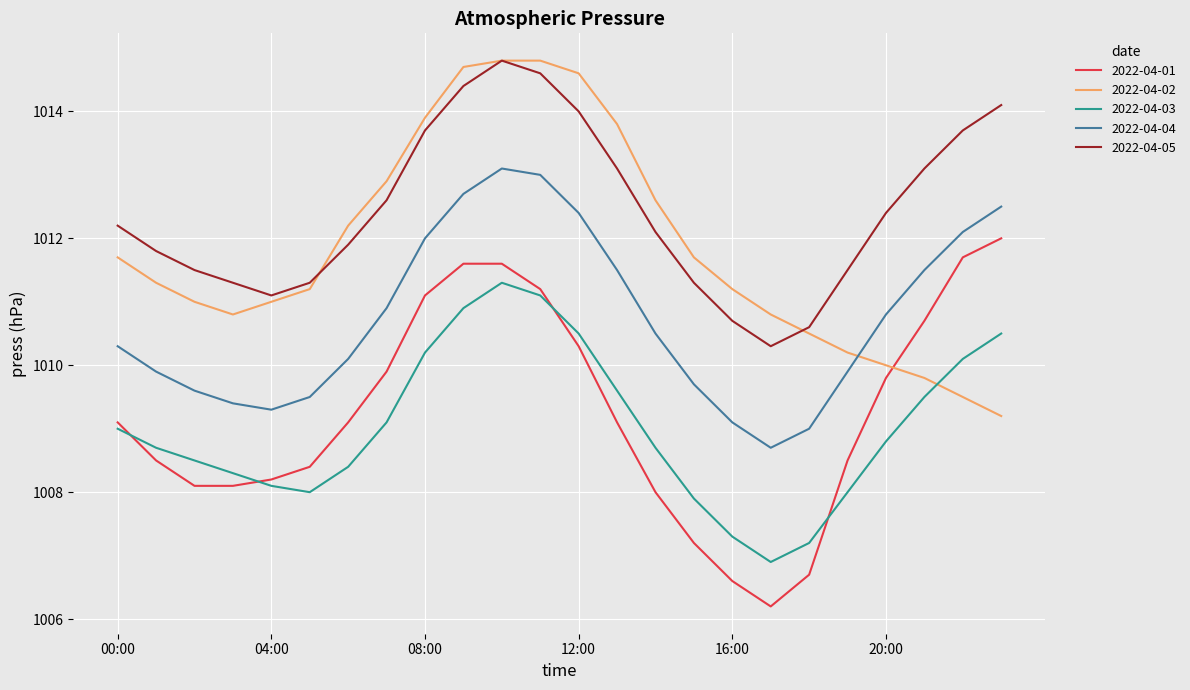

Which series has the largest total across all categories?

2022-04-05